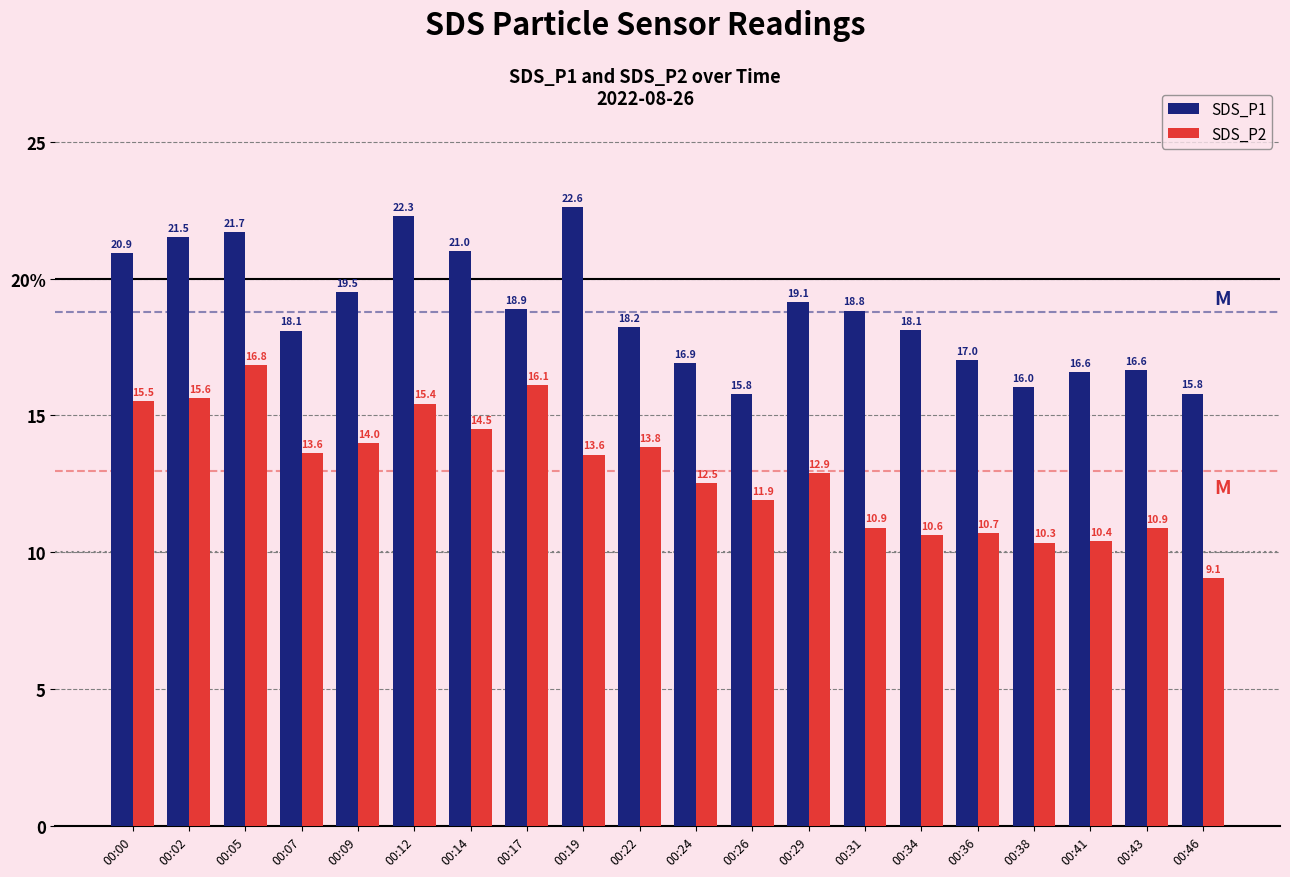

Rank the series by their average value, from lowest to highest.

SDS_P2, SDS_P1